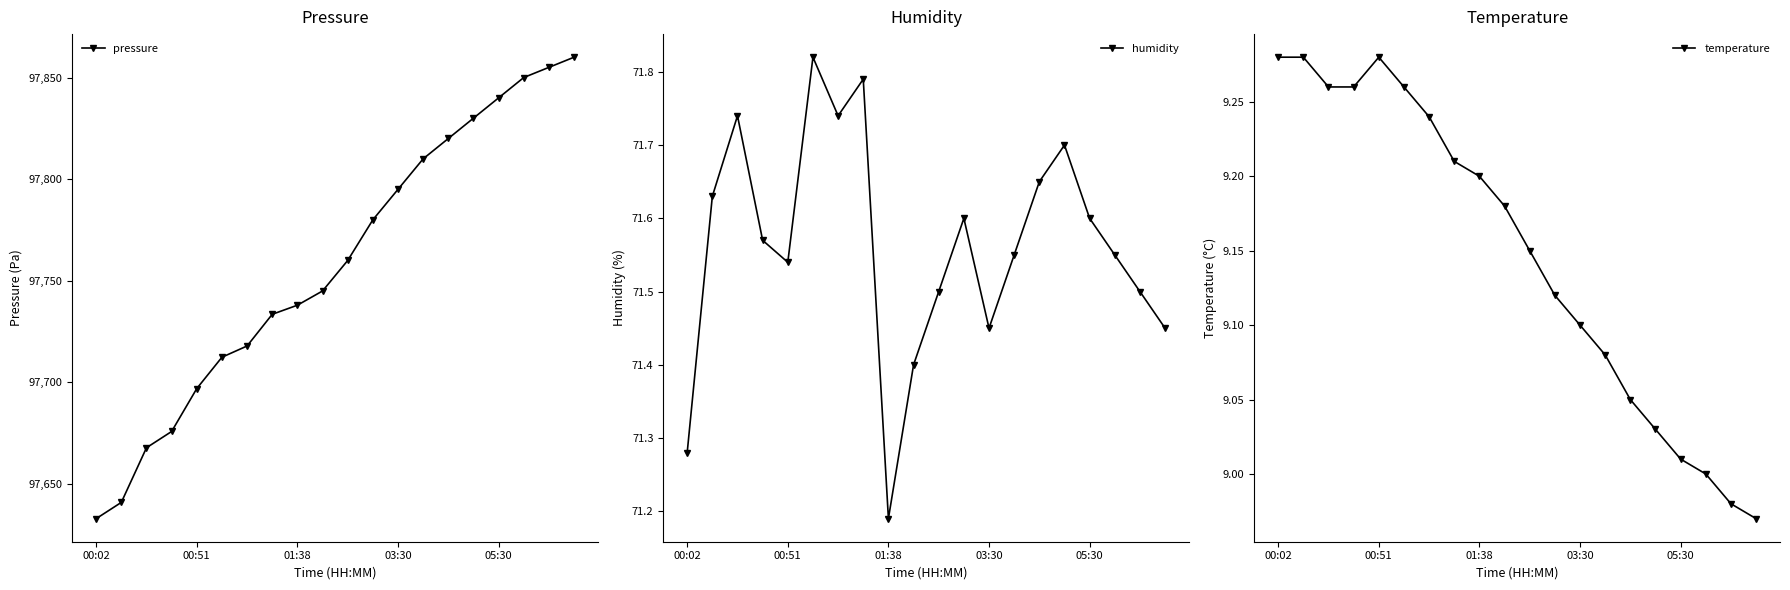

How many lines are shown in the chart?

3